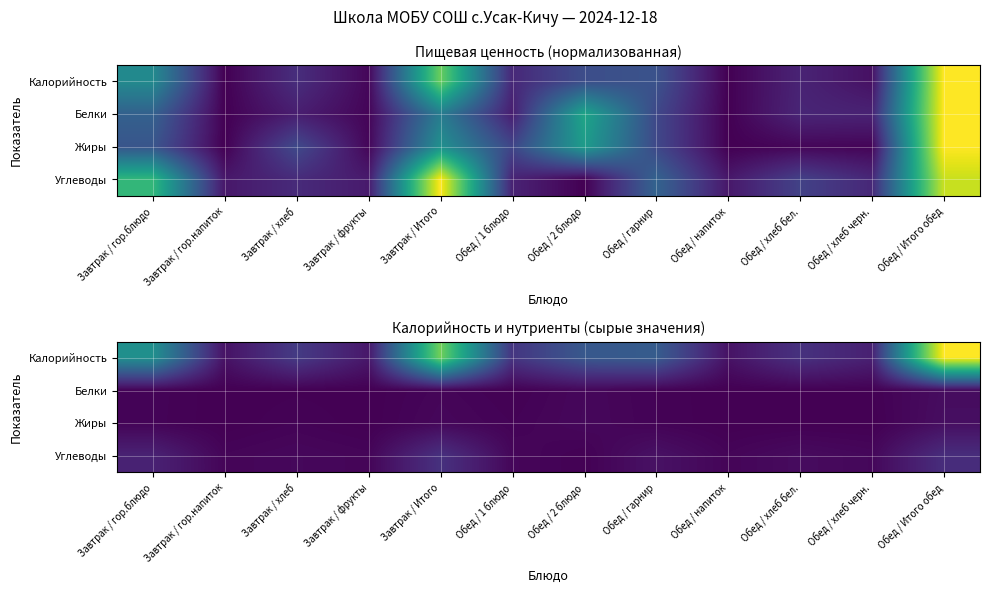

Count the number of data series in this chart.

4